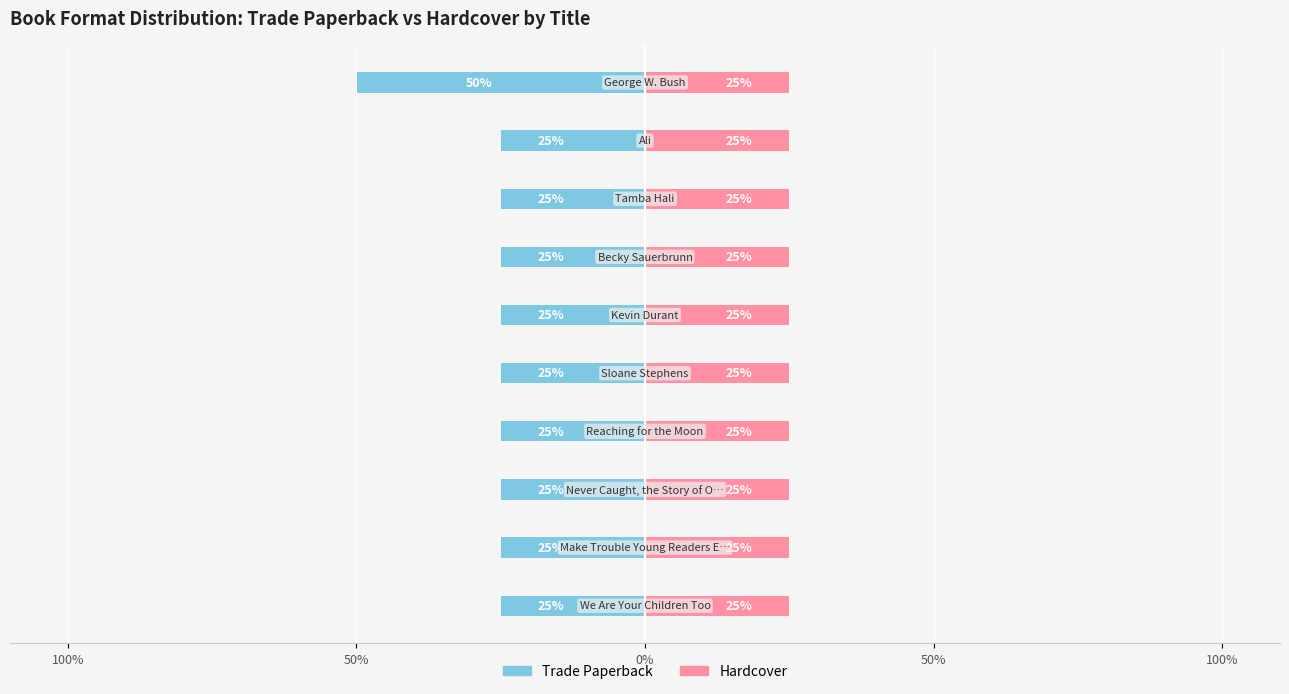

The Trade Paperback series shows -39.8 at 100%. True or false?

False